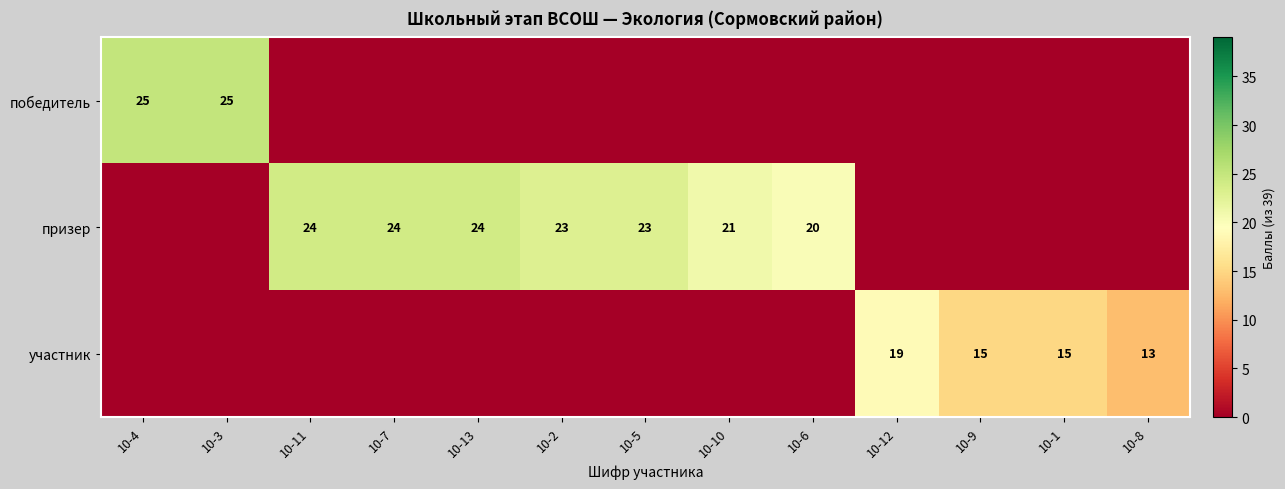

The участник series shows 13 at 10-8. True or false?

True